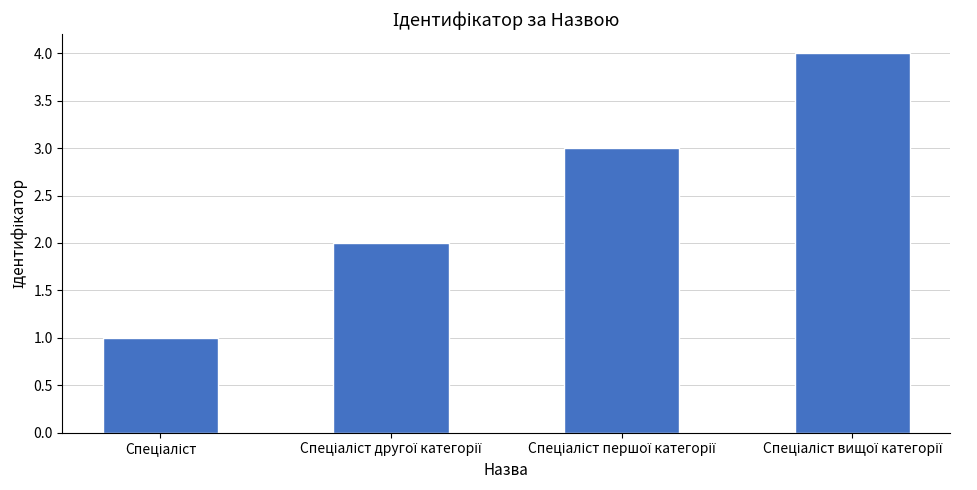

What is the greatest value displayed?

4